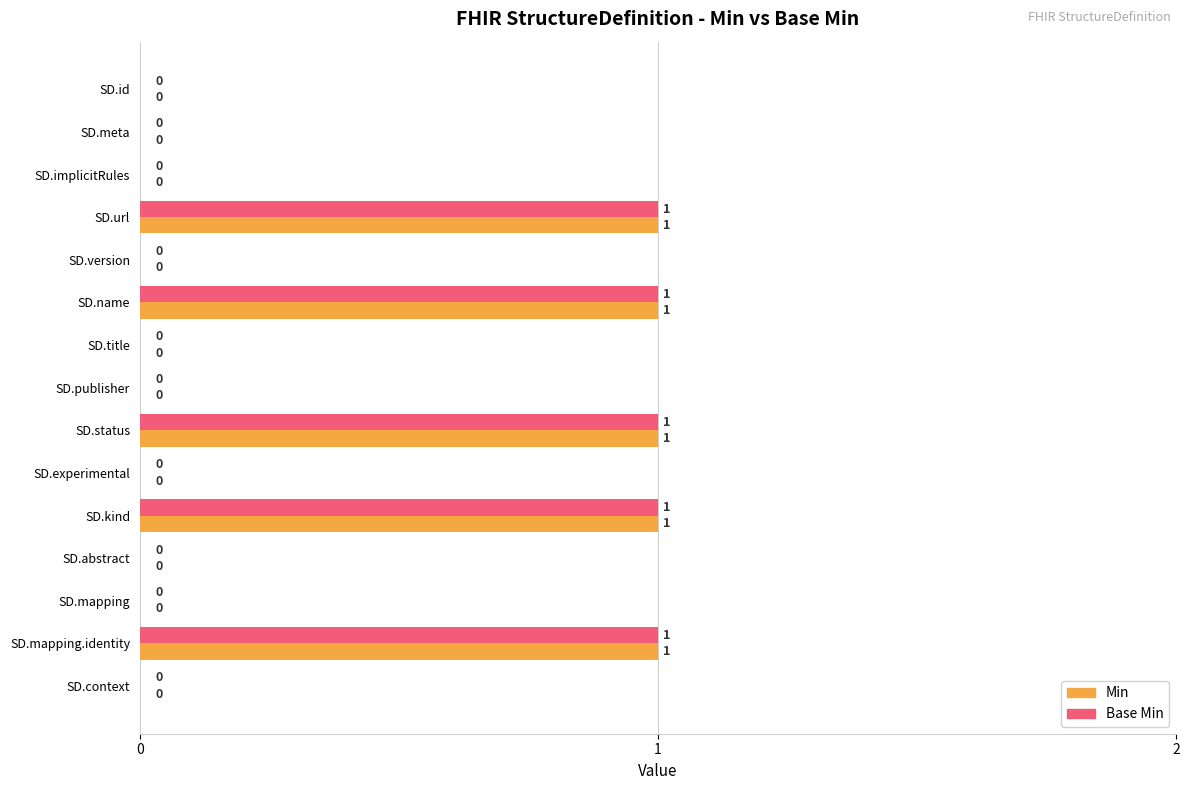

True or false: Base Min has a value of 0 at SD.implicitRules.

True